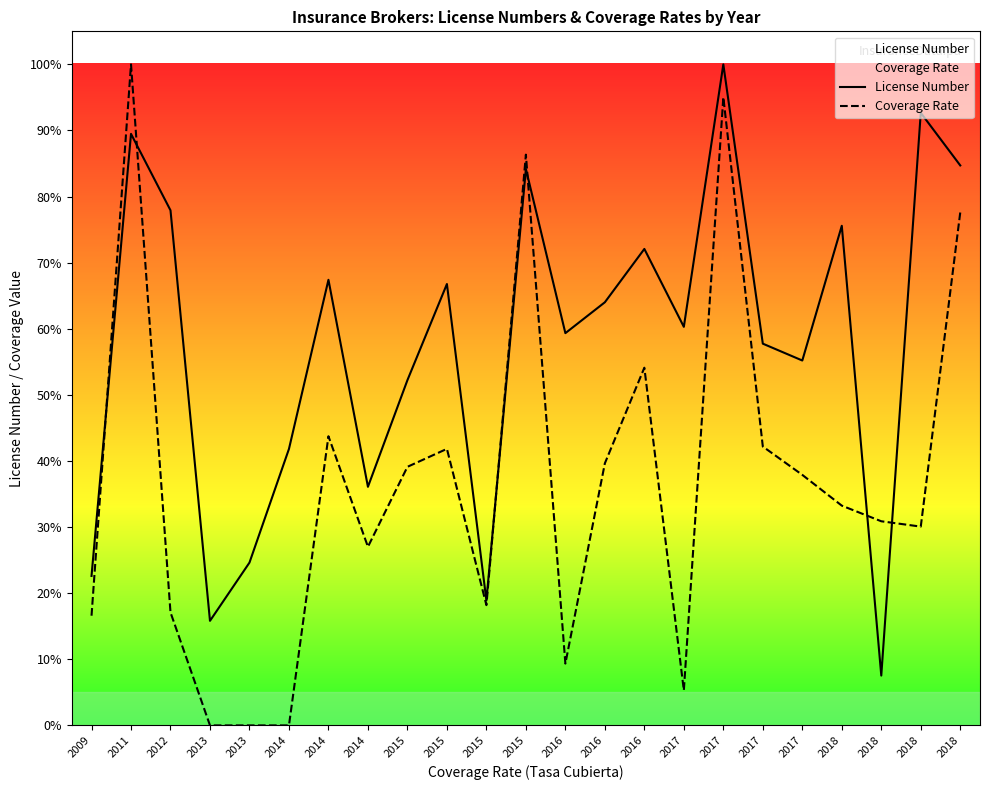

What is the difference between the maximum and minimum values in the License Number series?

0.9